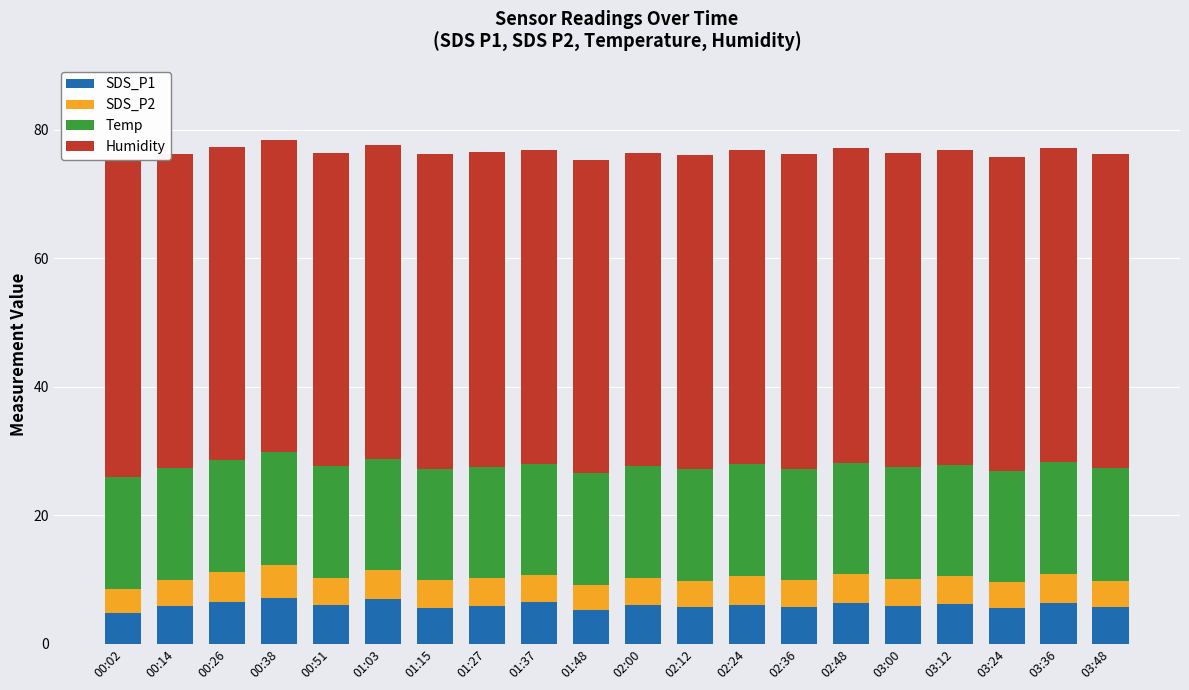

Is it true that SDS_P1 equals 4.8 at 00:02?

True